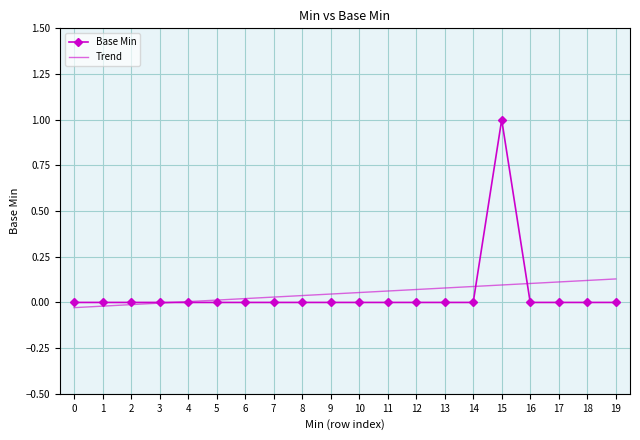

How many data points in Trend are less than 0?

4